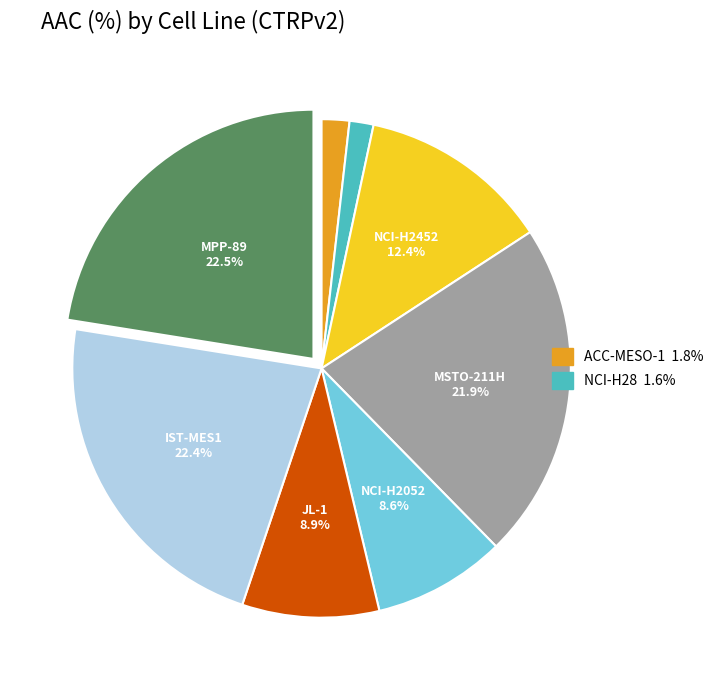

Does any single category account for the majority?

No